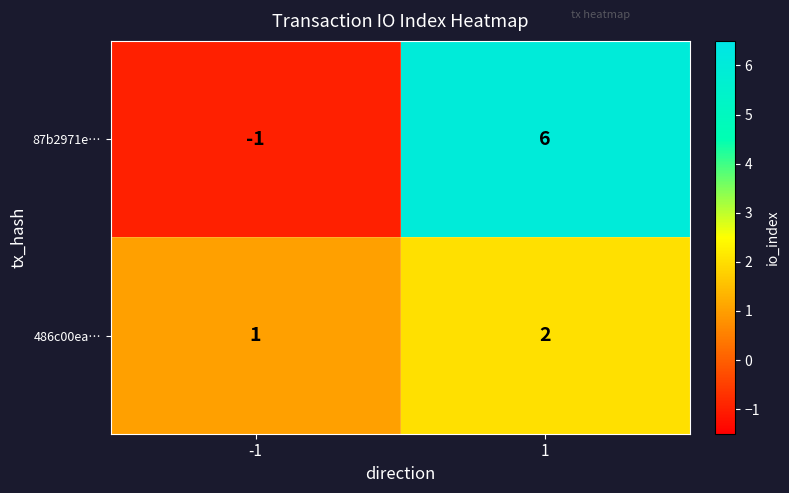

Which series has the largest total across all categories?

87b2971e…